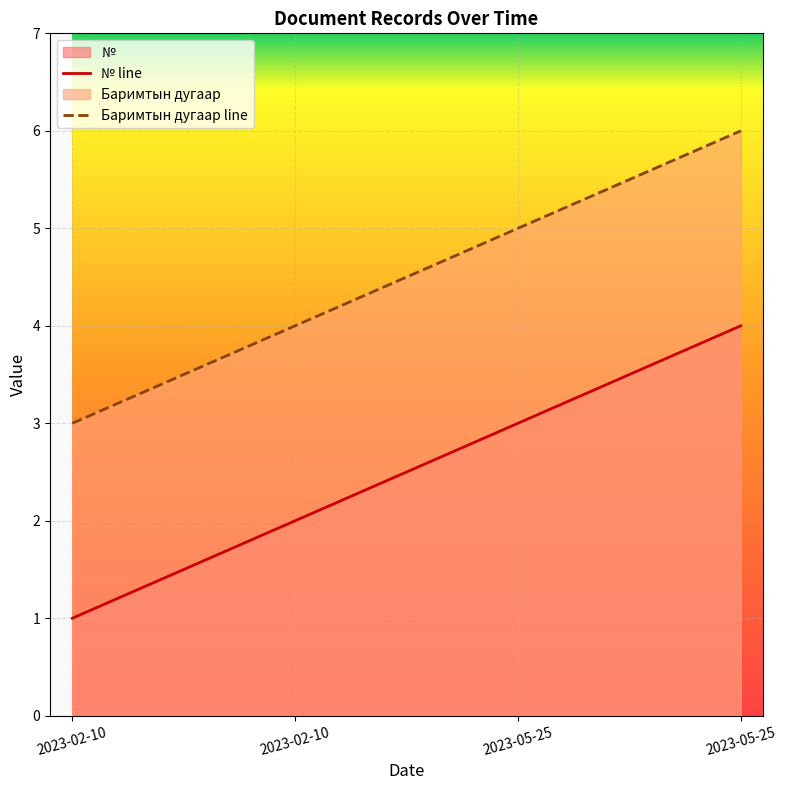

Read the Баримтын дугаар value at 2023-02-10.

3